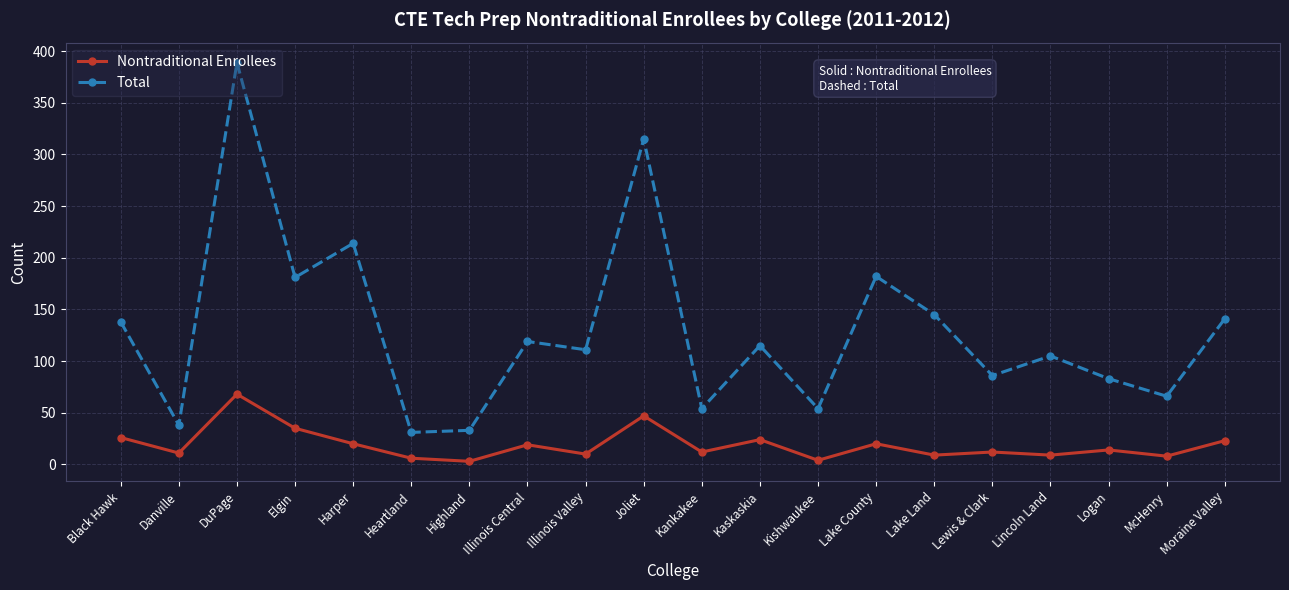

The value of Nontraditional Enrollees at Illinois Valley is 10. True or false?

True